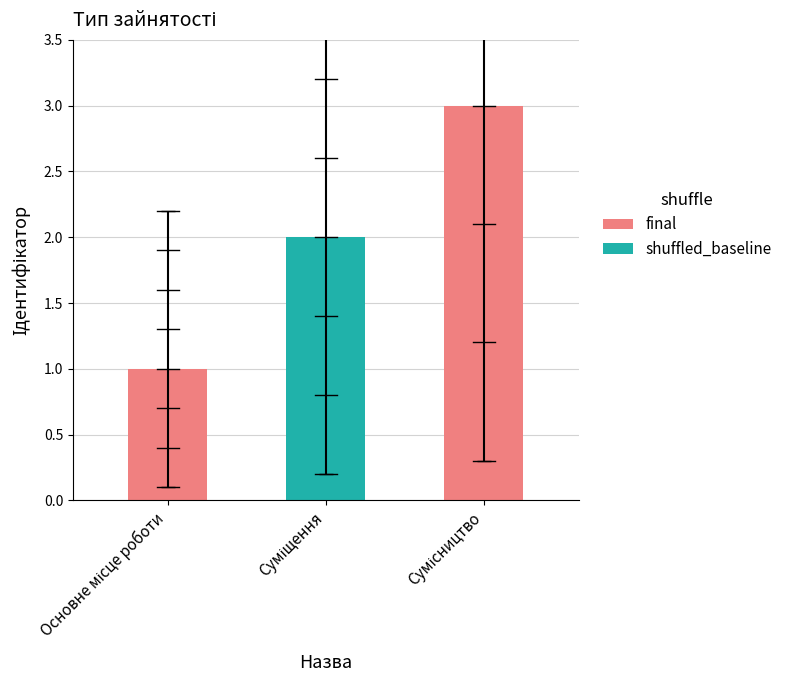

What is the greatest value displayed?

3